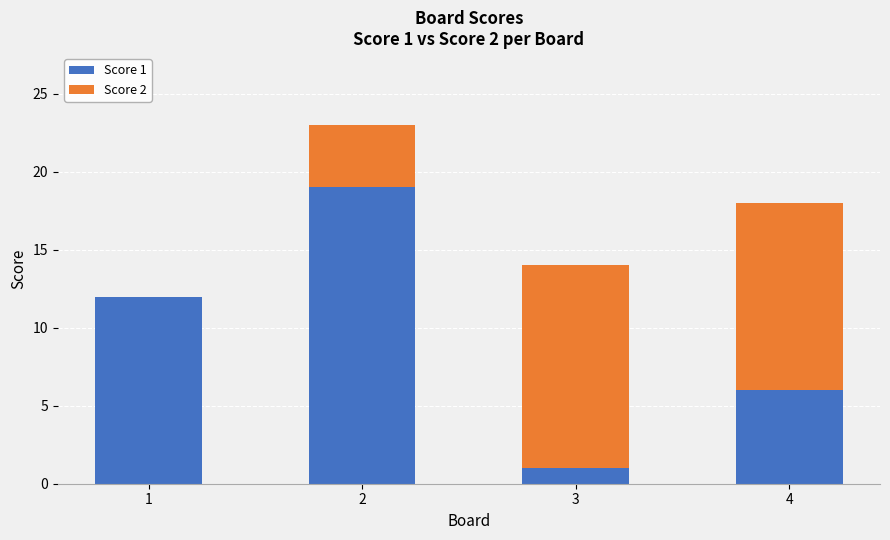

What is the total value across all series at 2?

23